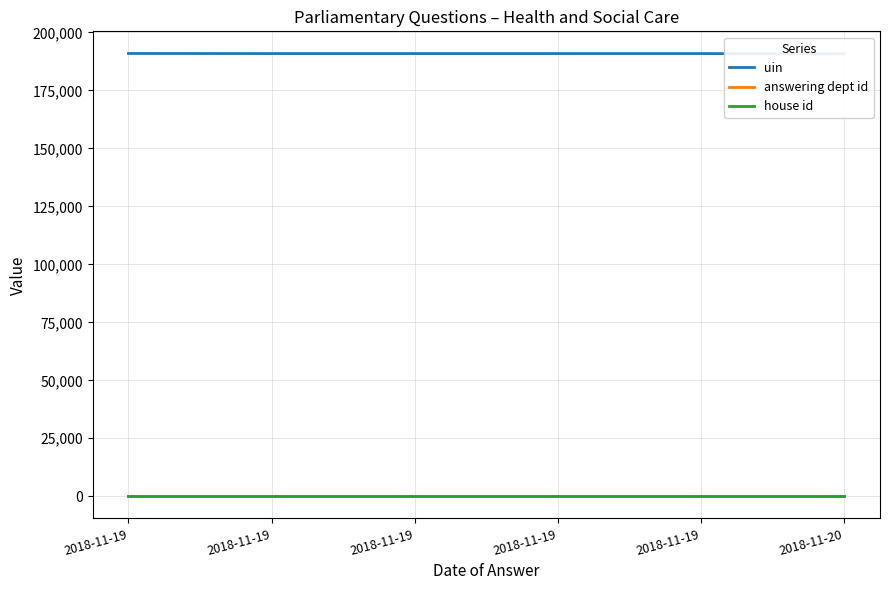

What is the total value across all series at 2018-11-19?

190958